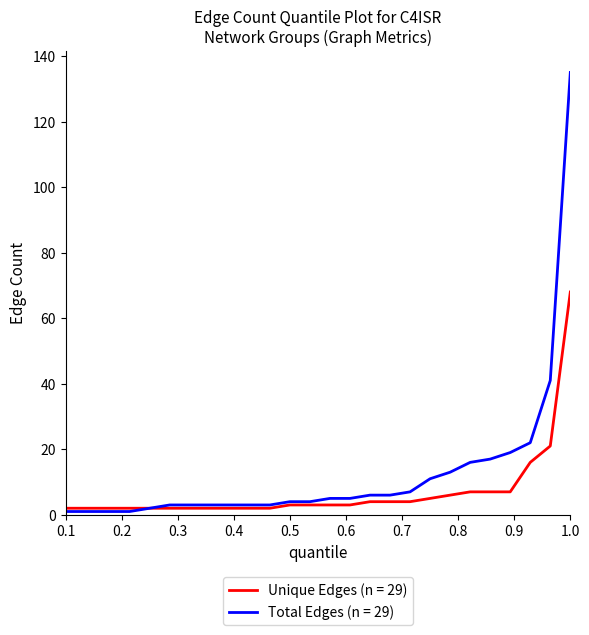

What is the highest value of the Total Edges (n = 29) series?

135